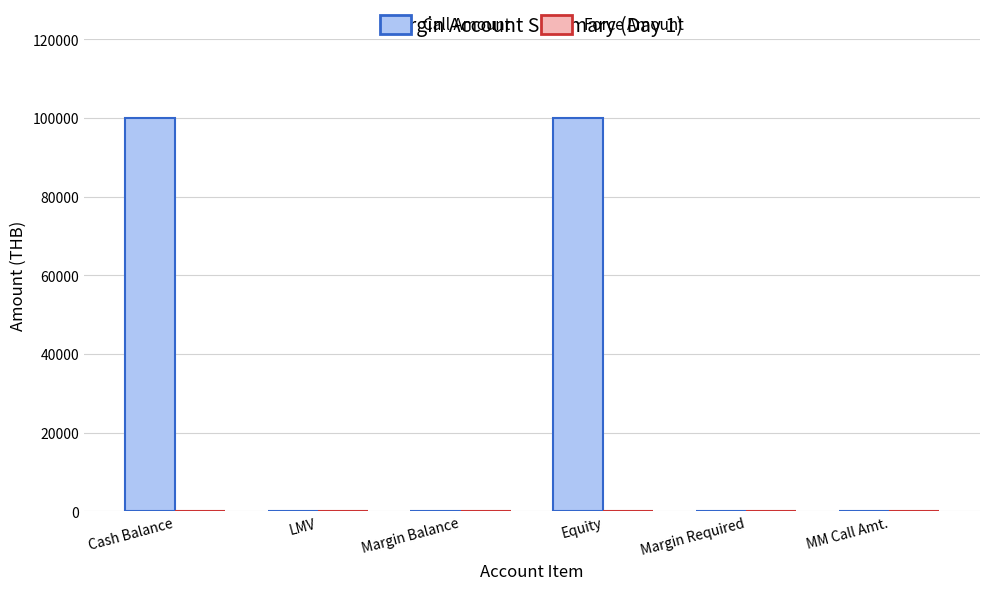

Between Equity and Margin Balance, which is larger?

Equity